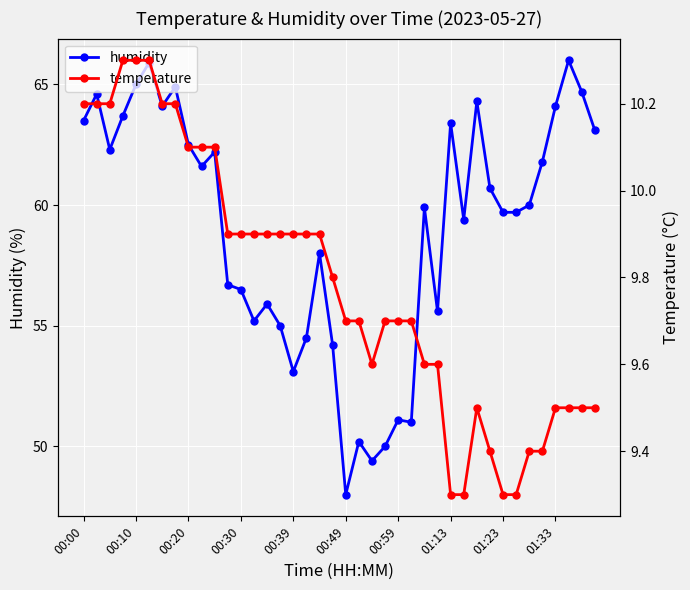

What are all the series names shown in the legend?

humidity, temperature